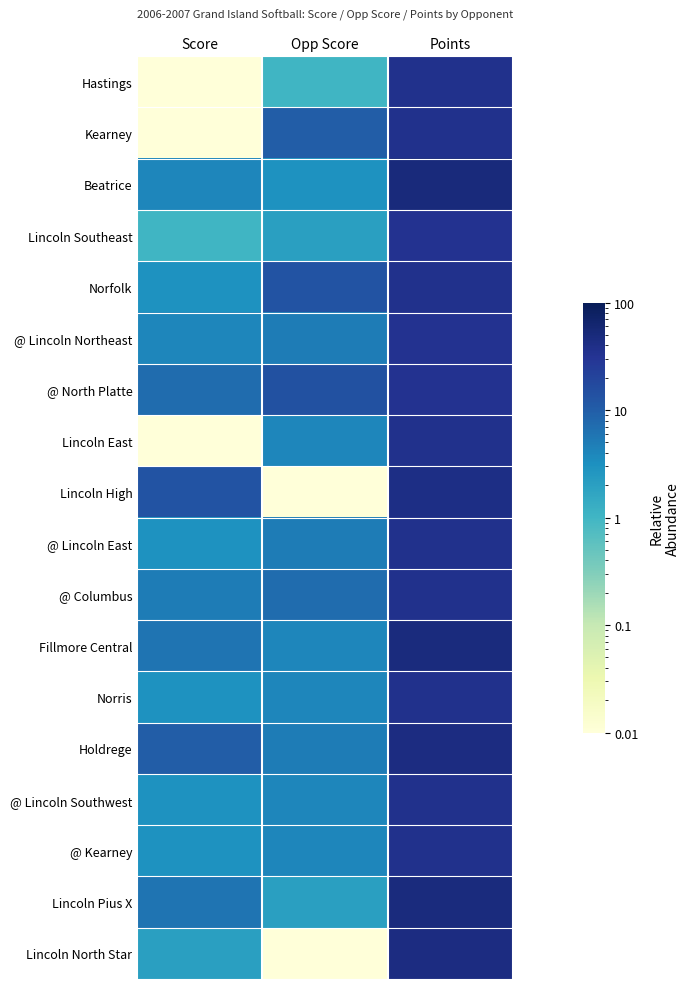

What is the total value across all series at Score?

73.0